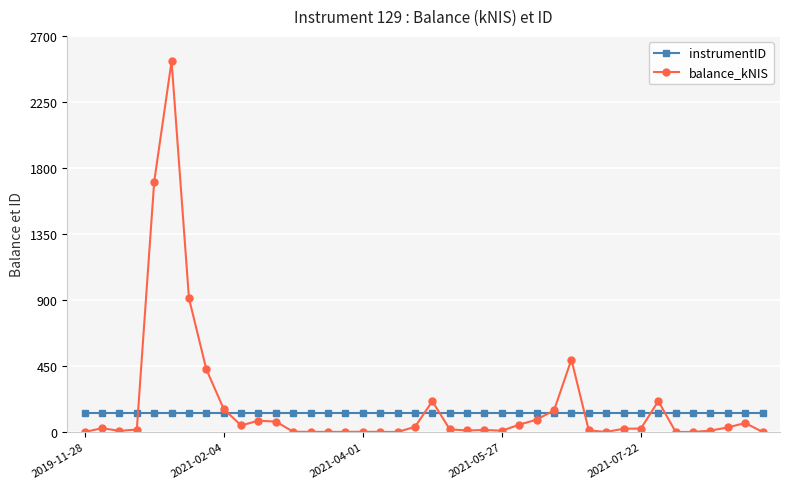

What is the lowest value of the instrumentID series?

129.0